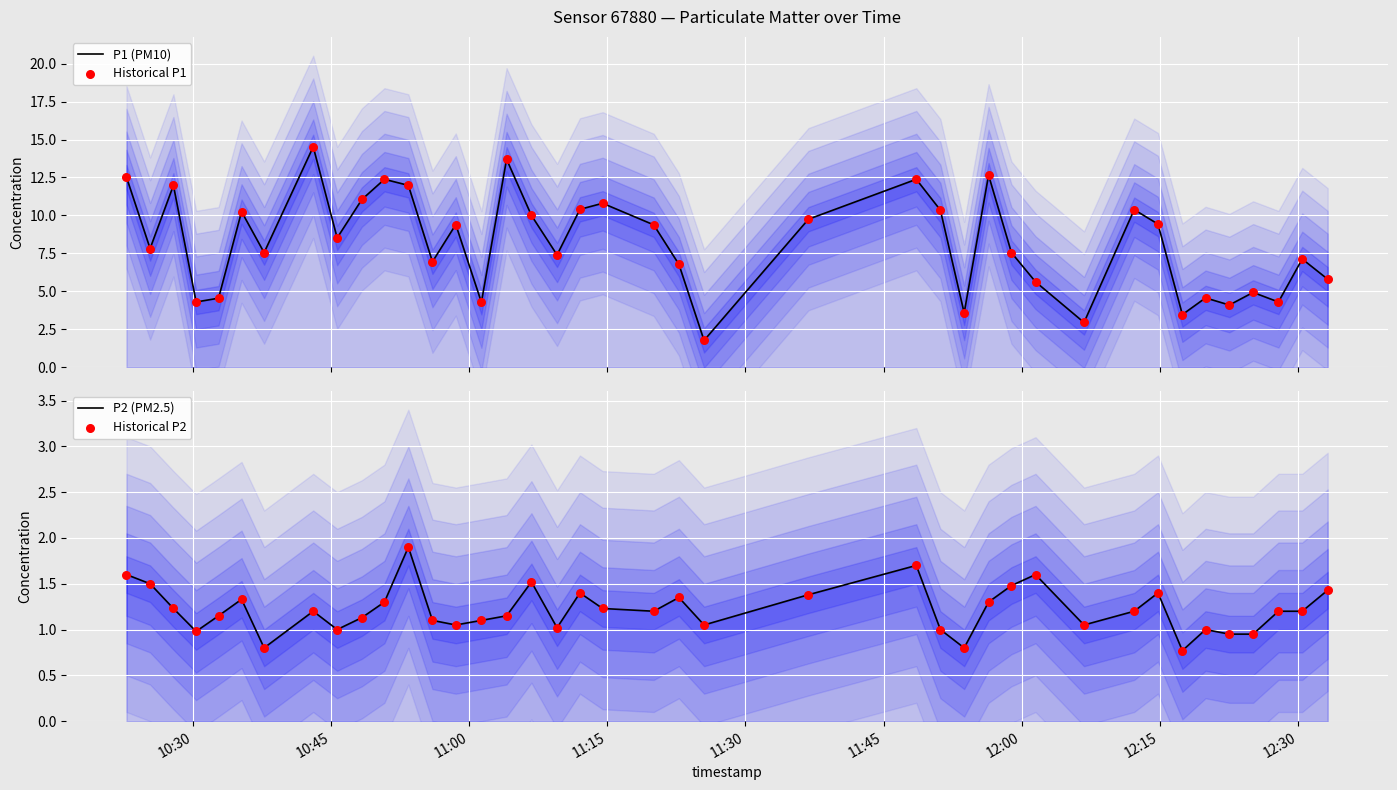

Which series reaches the minimum Y coordinate?

P2 (PM2.5)